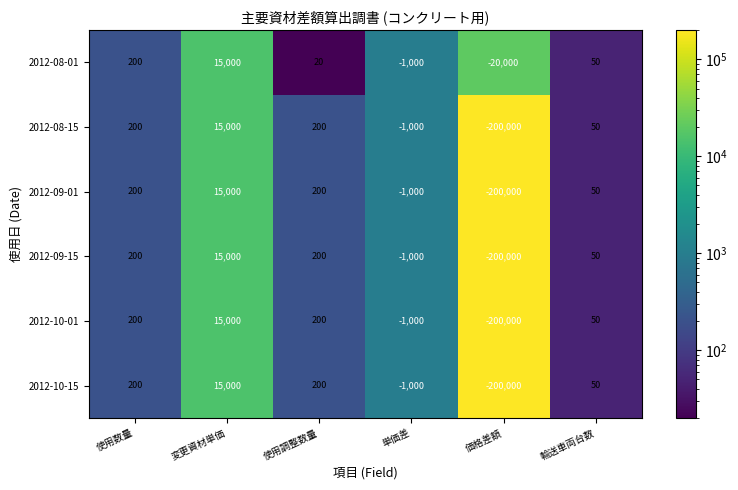

What is the sum of the 2012-08-01 values at 変更資材単価 and 使用調整数量?

15020